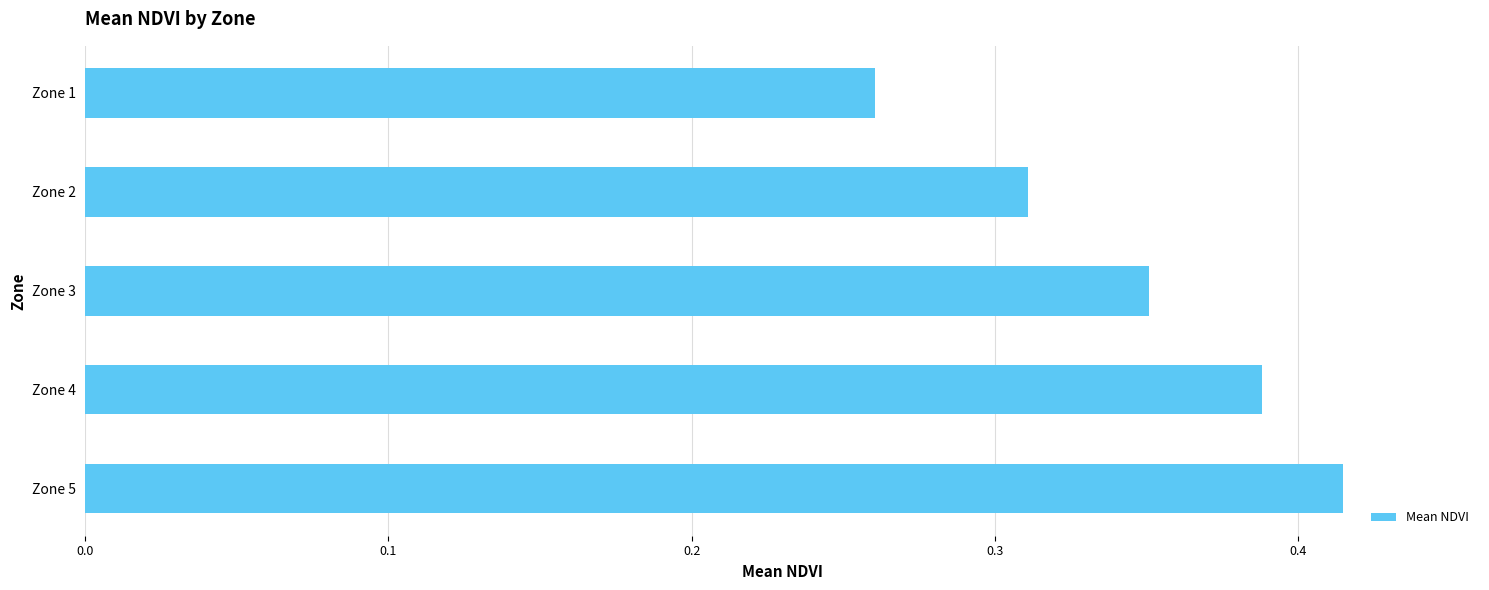

Which has a higher value, Zone 3 or Zone 1?

Zone 3